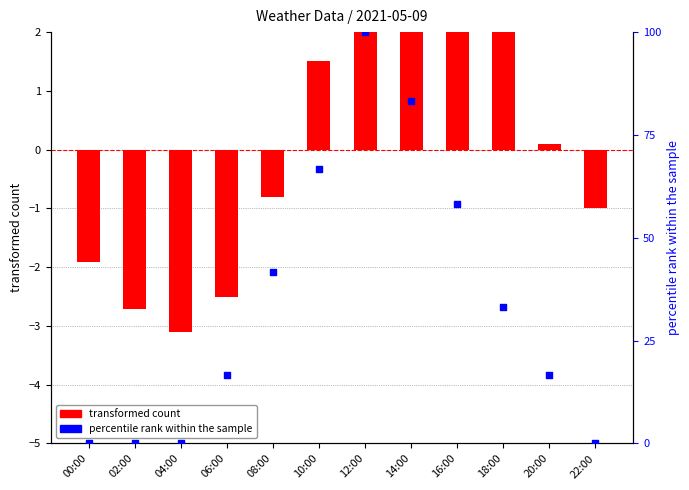

What is the total value across all series at 04:00?

-3.1